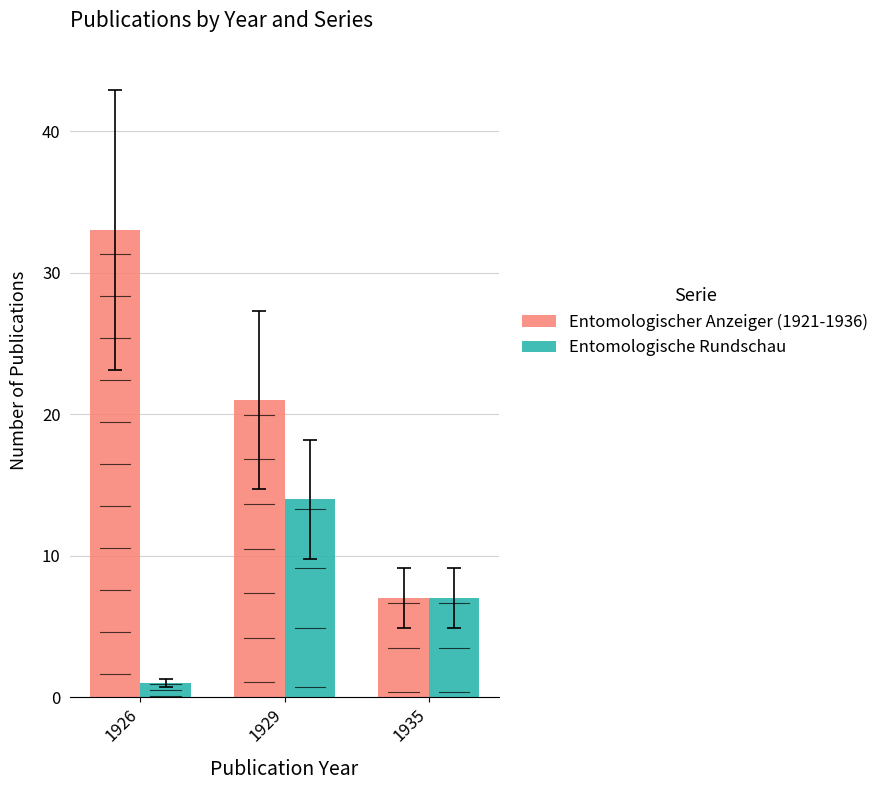

How many data points does each series have?

3